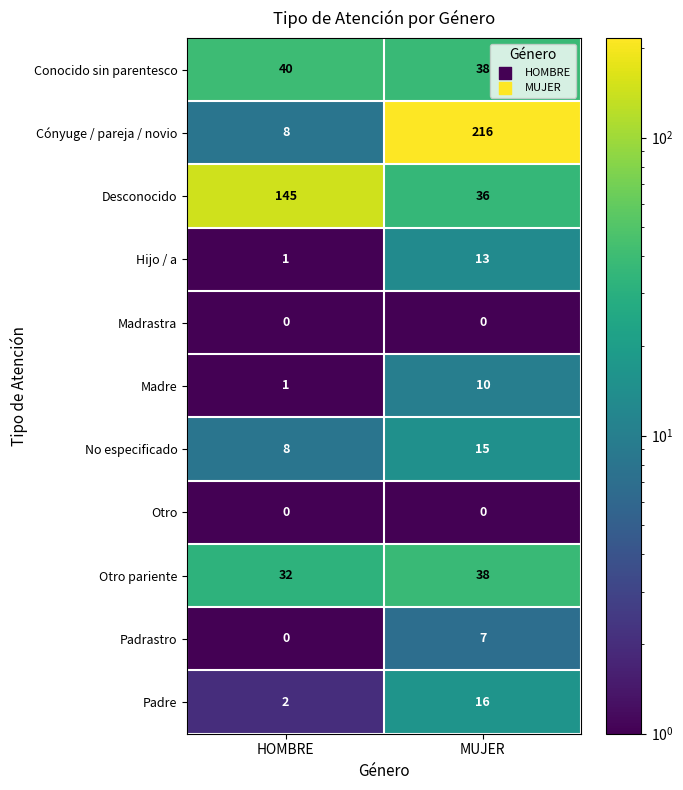

Rank the categories by Conocido sin parentesco value from highest to lowest.

HOMBRE, MUJER